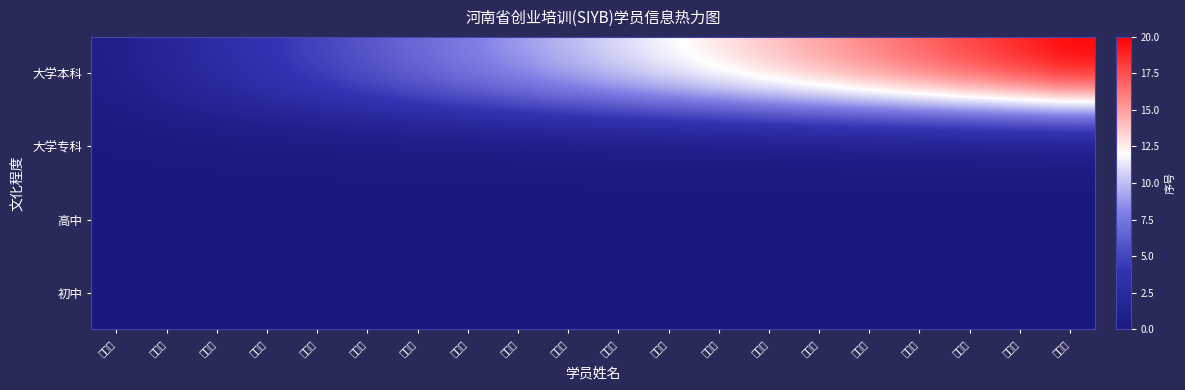

Rank the series by their maximum value, from lowest to highest.

大学专科, 高中, 初中, 大学本科